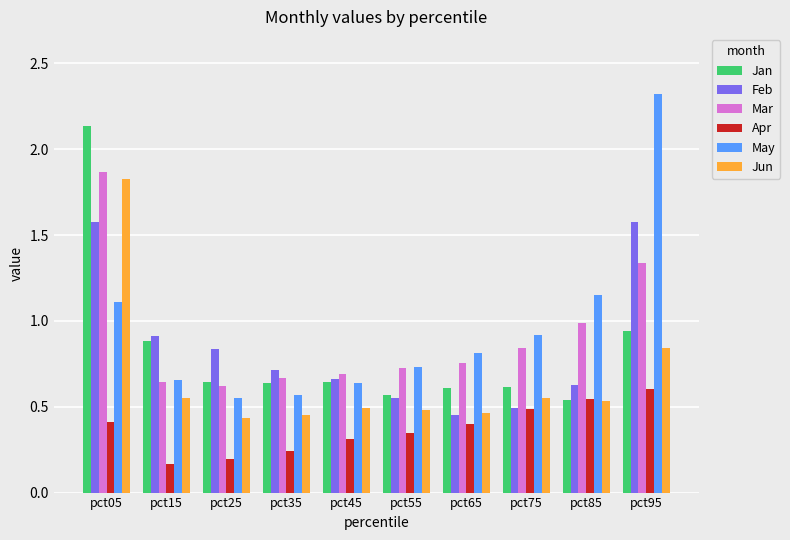

At which label does Mar reach its peak?

pct05